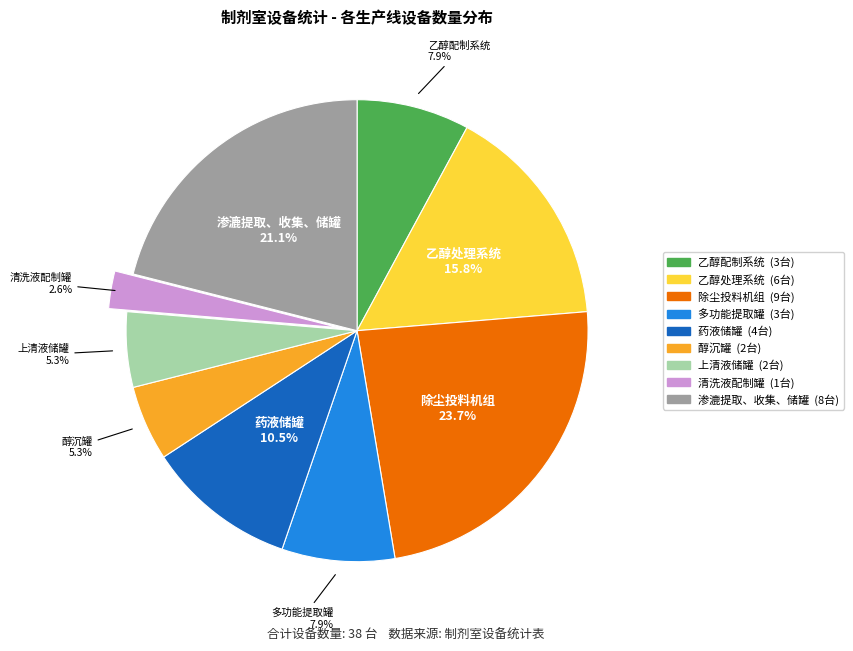

What is the ratio of the value at 渗漉提取、收集、储罐 to the value at 乙醇配制系统?

2.7